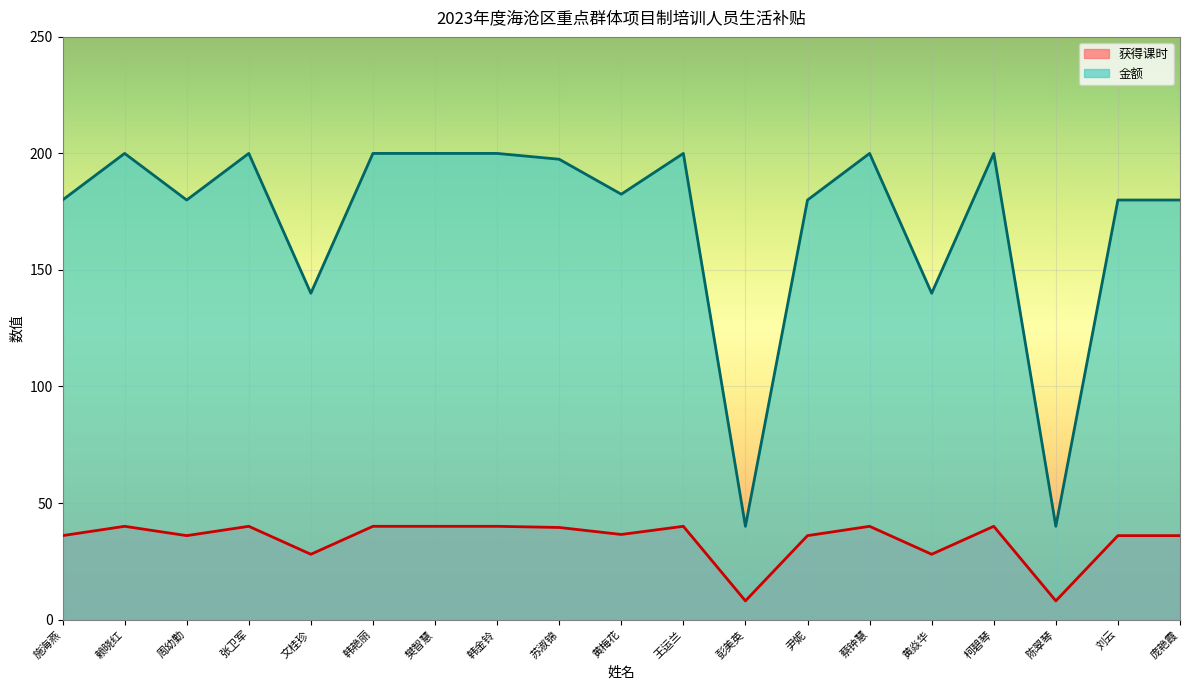

True or false: 获得课时 and 金额 intersect in this chart.

False